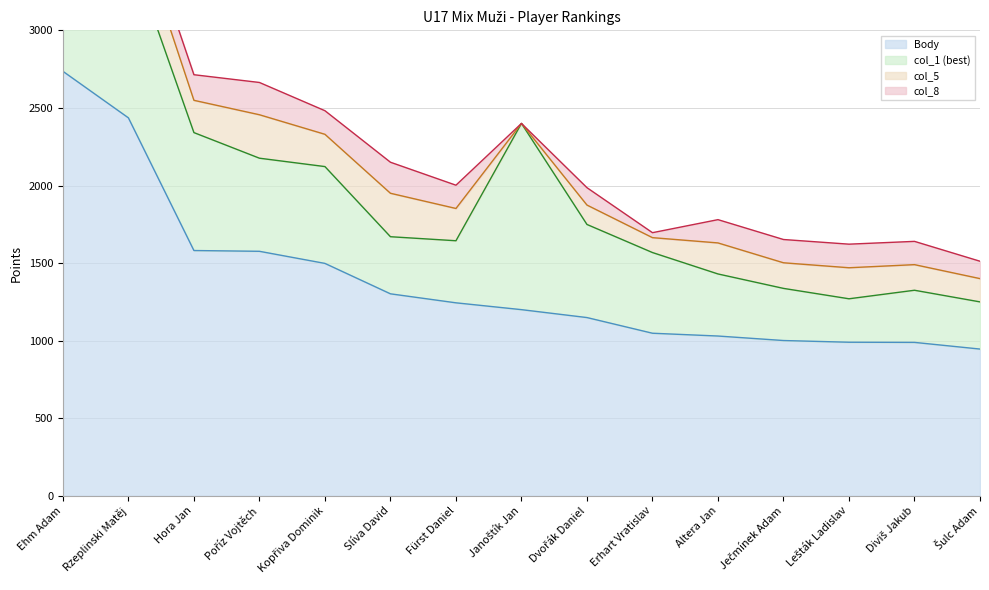

What is the label of the 8th point from the left?

Janoštík Jan